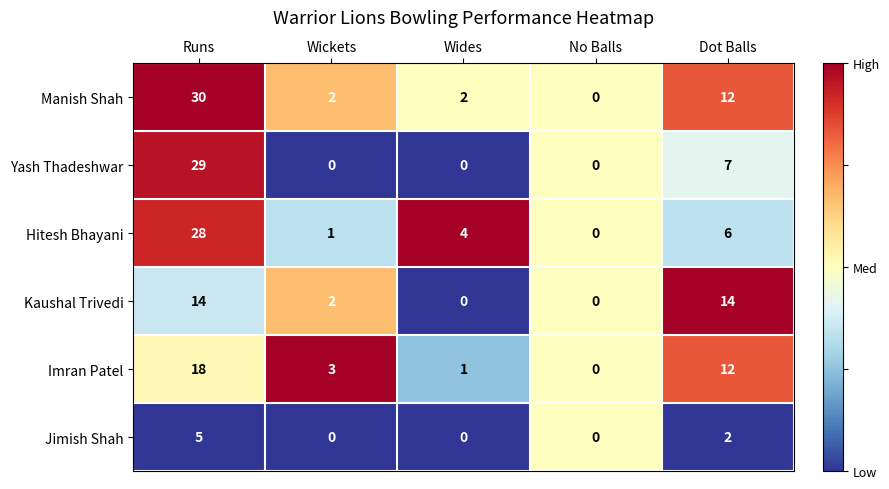

Reading left to right, list all the values displayed in this chart.

Manish Shah: 30	2	2	0	12
Yash Thadeshwar: 29	0	0	0	7
Hitesh Bhayani: 28	1	4	0	6
Kaushal Trivedi: 14	2	0	0	14
Imran Patel: 18	3	1	0	12
Jimish Shah: 5	0	0	0	2